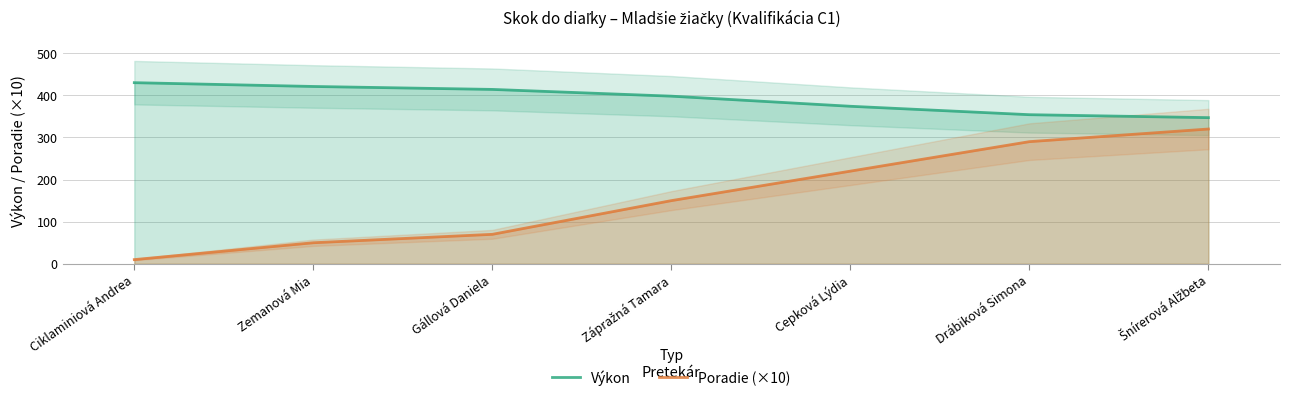

Is the value of Výkon at Ciklaminiová Andrea greater than the value of Poradie (×10) at Zemanová Mia?

Yes